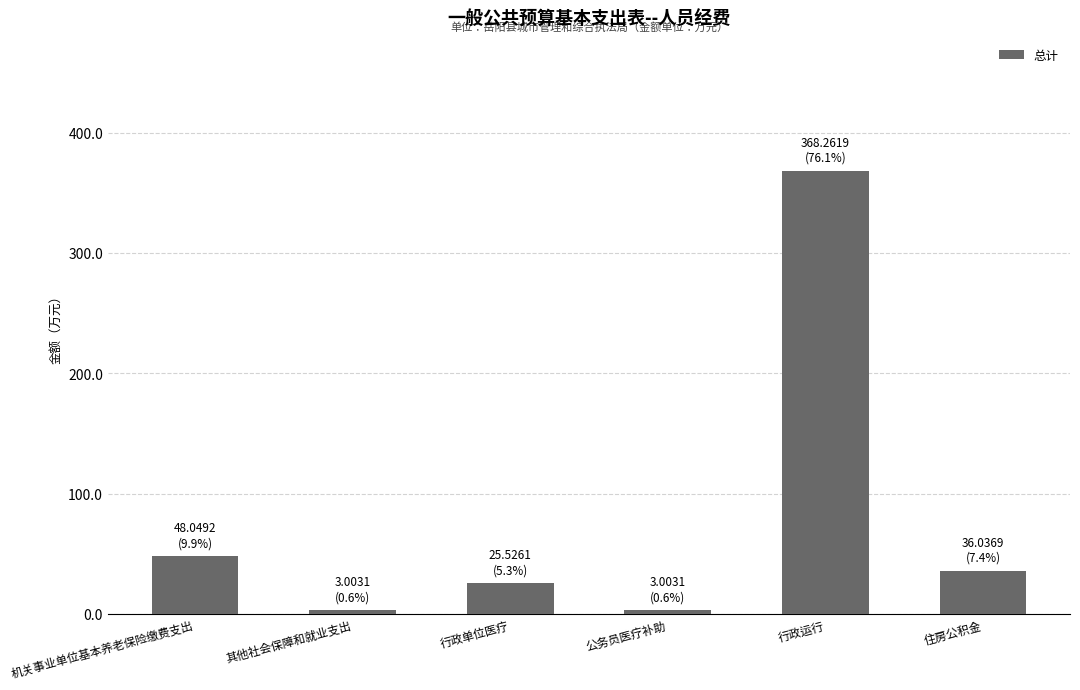

Are the bars horizontal?

No